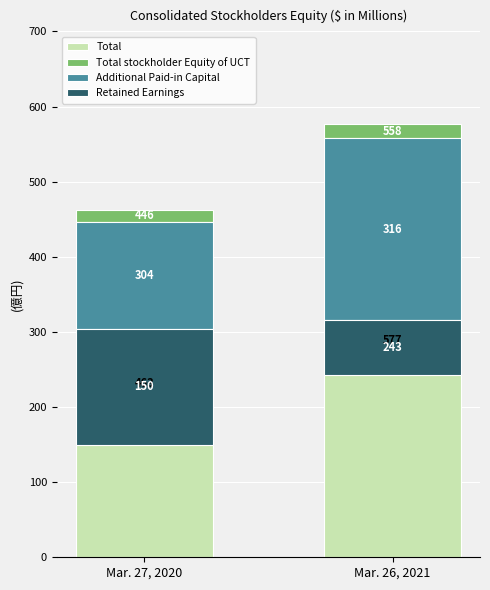

What is the difference between the Additional Paid-in Capital values at Mar. 26, 2021 and Mar. 27, 2020?

99.4